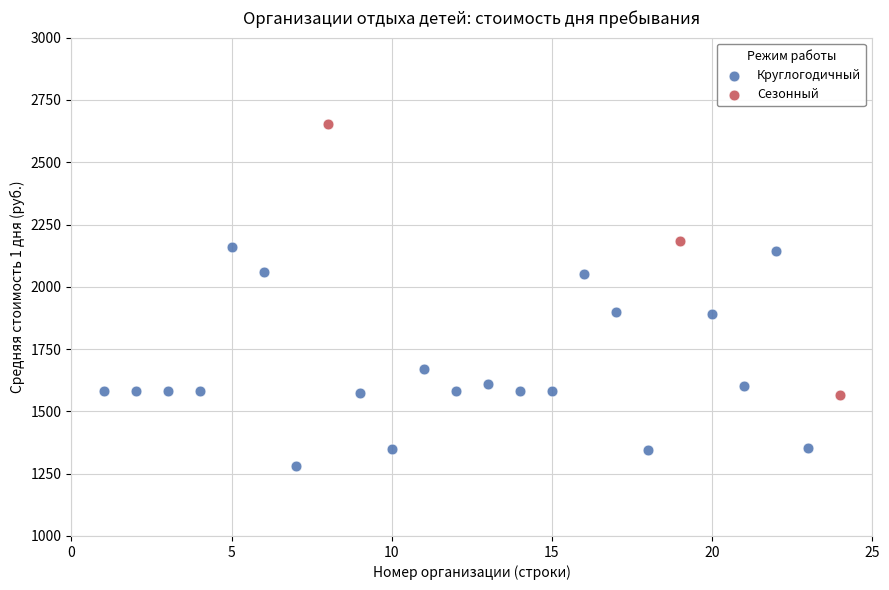

Which series reaches the maximum Y coordinate?

Сезонный